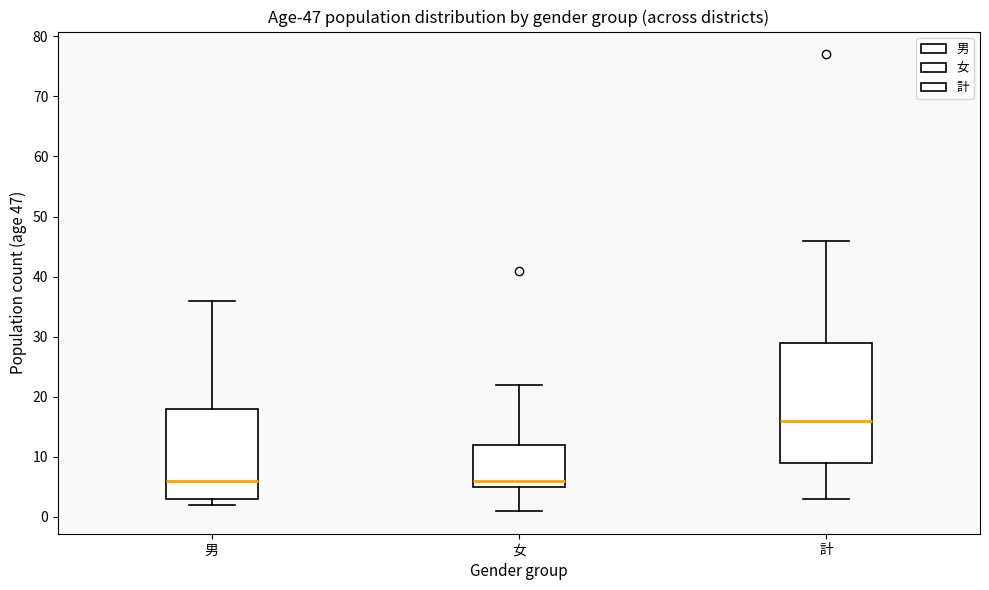

Which box is the tallest, from its lower edge to its upper edge?

計